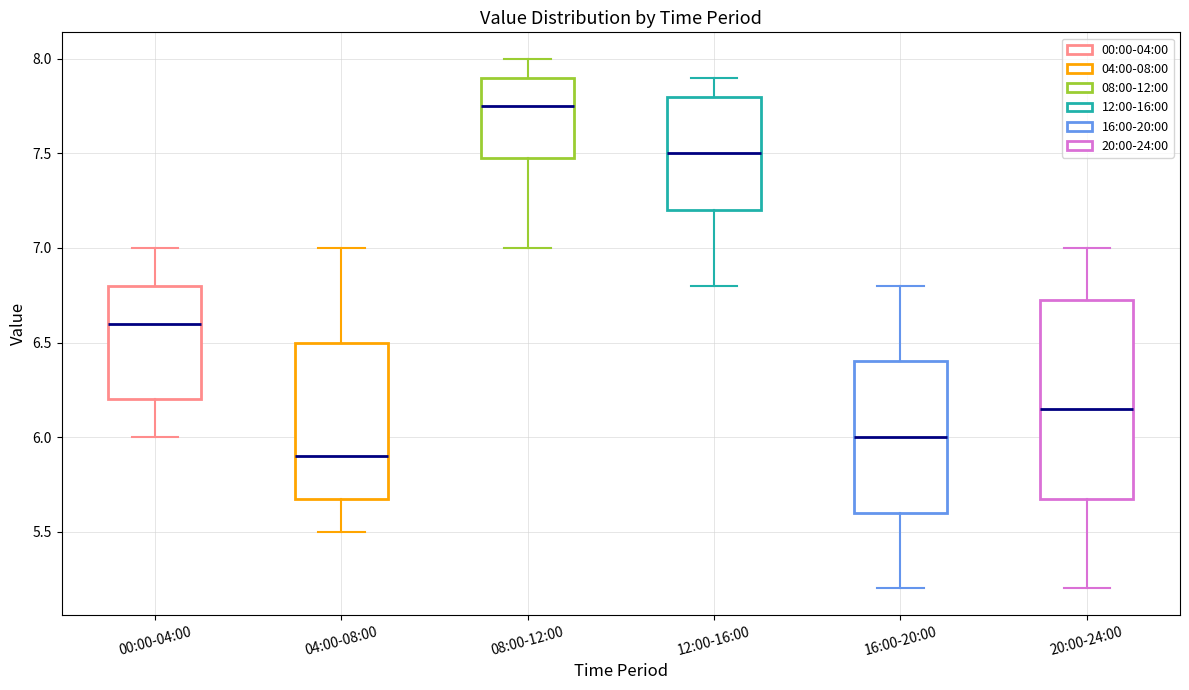

Reading left to right, read every box against the y-axis: the position of its median line, the range the box covers, and the ends of its whiskers. The values are not printed on the chart, so give them approximately, as read against the axis.

00:00-04:00: median 6.60, box 6.20 to 6.80, whiskers 6.00 to 7.00
04:00-08:00: median 5.90, box 5.70 to 6.50, whiskers 5.50 to 7.00
08:00-12:00: median 7.75, box 7.50 to 7.90, whiskers 7.00 to 8.00
12:00-16:00: median 7.50, box 7.20 to 7.80, whiskers 6.80 to 7.90
16:00-20:00: median 6.00, box 5.60 to 6.40, whiskers 5.20 to 6.80
20:00-24:00: median 6.15, box 5.70 to 6.75, whiskers 5.20 to 7.00